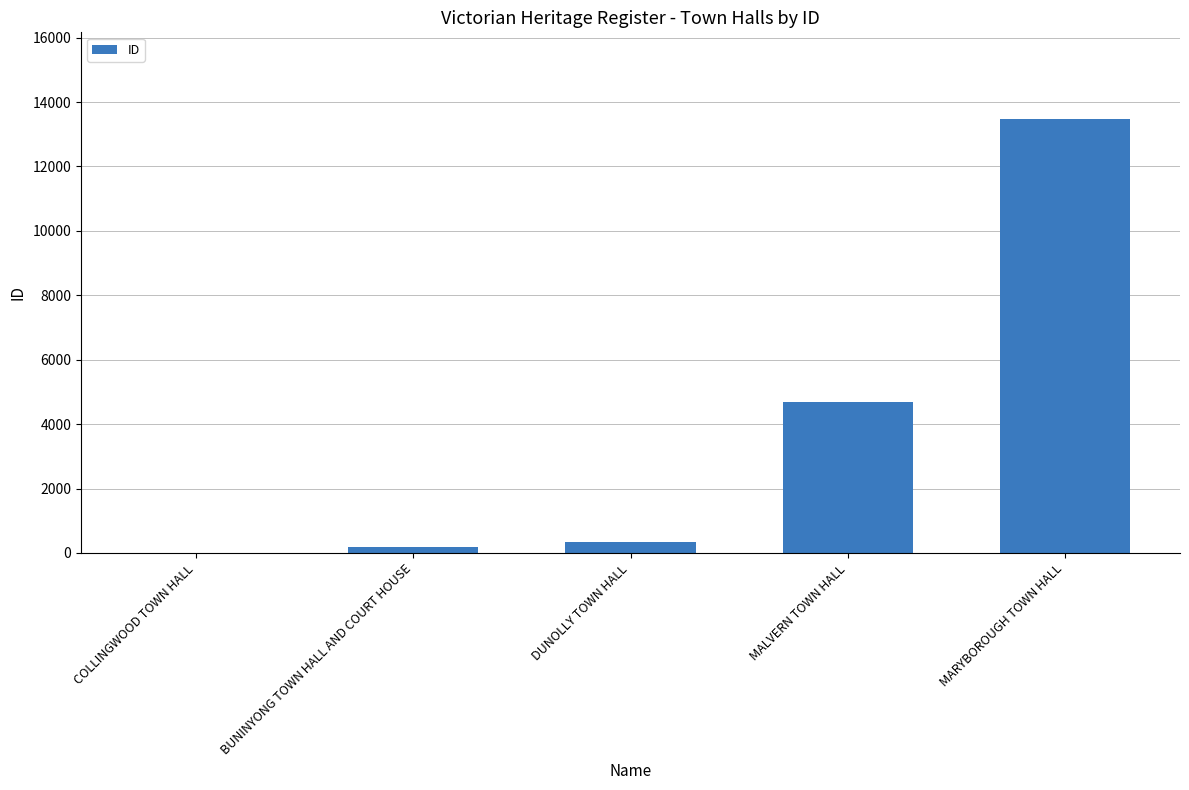

True or false: the data shows 182 at BUNINYONG TOWN HALL AND COURT HOUSE.

True